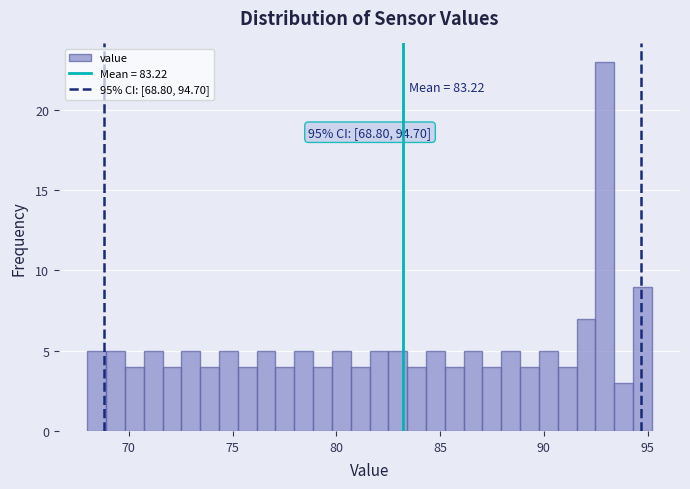

Read against the x-axis, roughly where is the centre of the tallest bar?

93.0